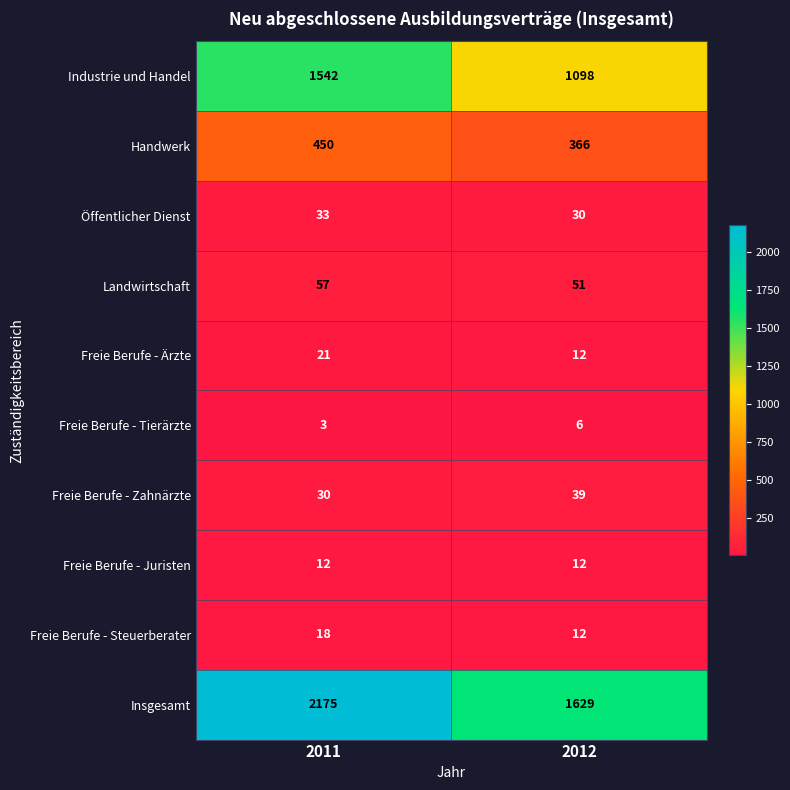

What is the total value across all series at 2012?

3255